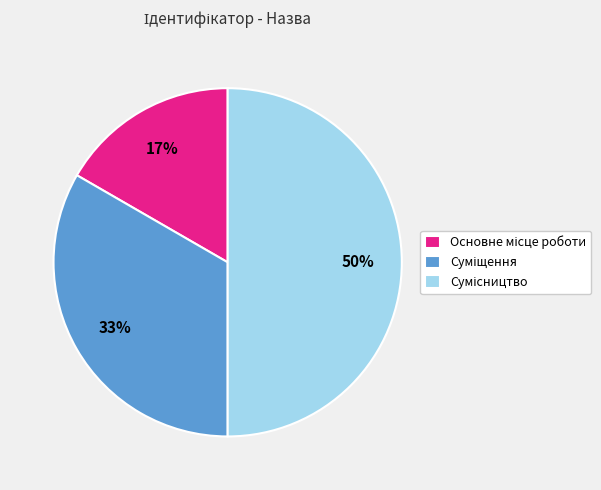

How many segments does this pie chart have?

3